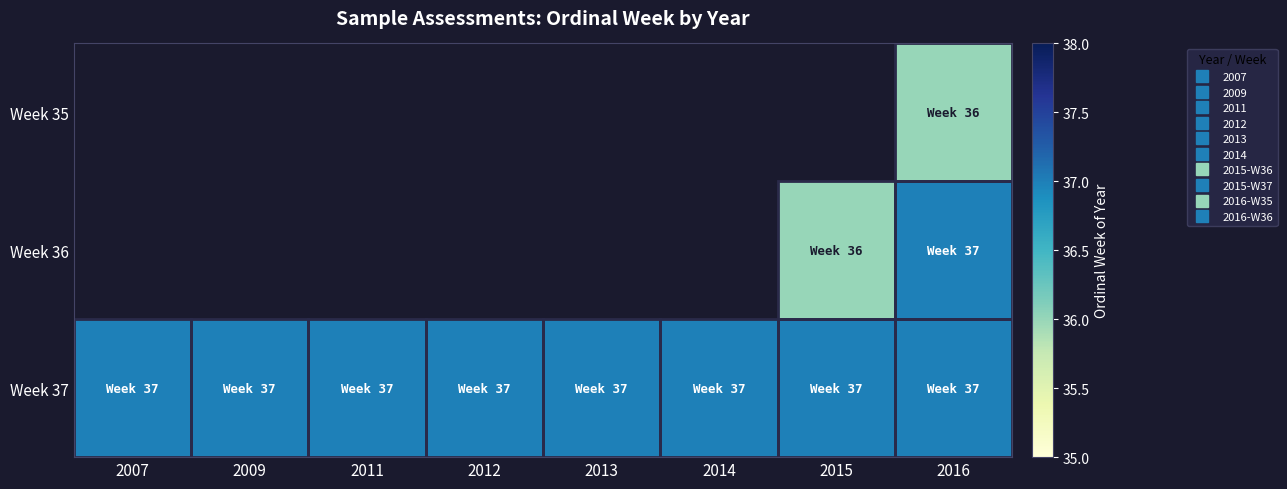

Rank the series by their maximum value, from lowest to highest.

Week 35, Week 36, Week 37